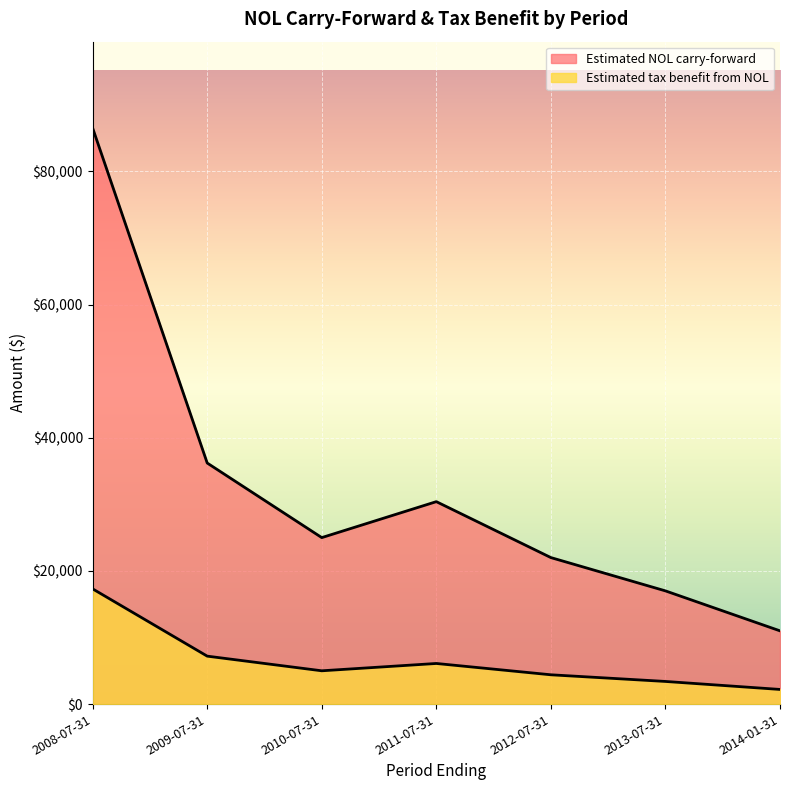

Which category has the highest value in the Estimated NOL carry-forward series?

2008-07-31